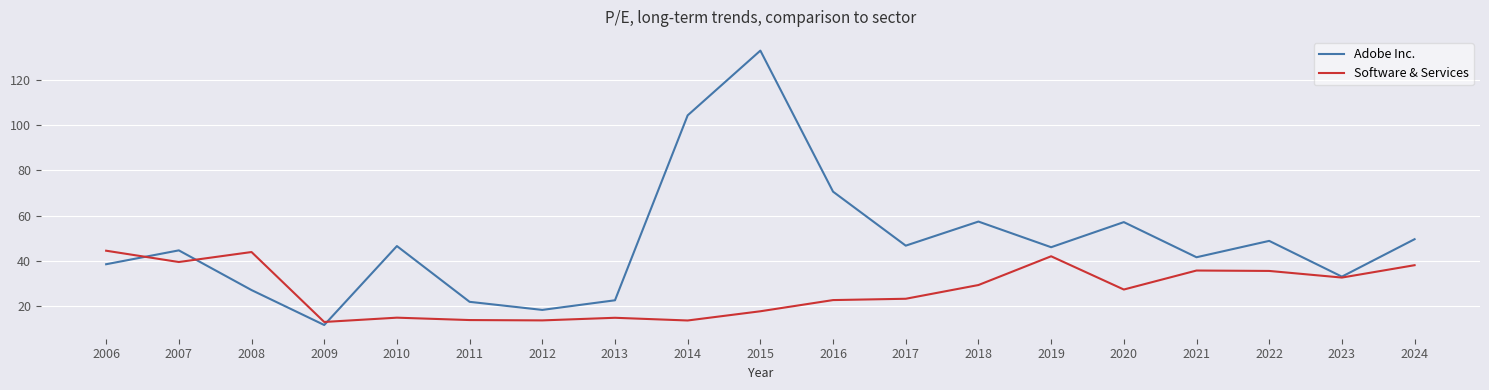

Is the value of Software & Services at 2023 greater than the value of Adobe Inc. at 2008?

Yes